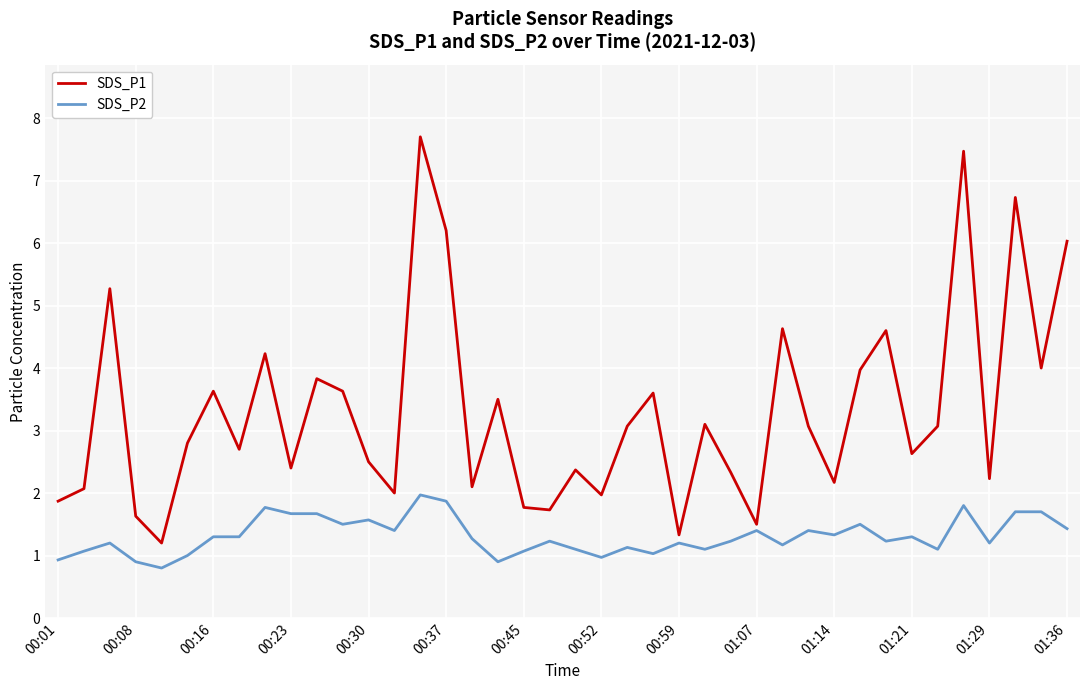

What is the difference between the maximum and minimum values in the SDS_P2 series?

1.2